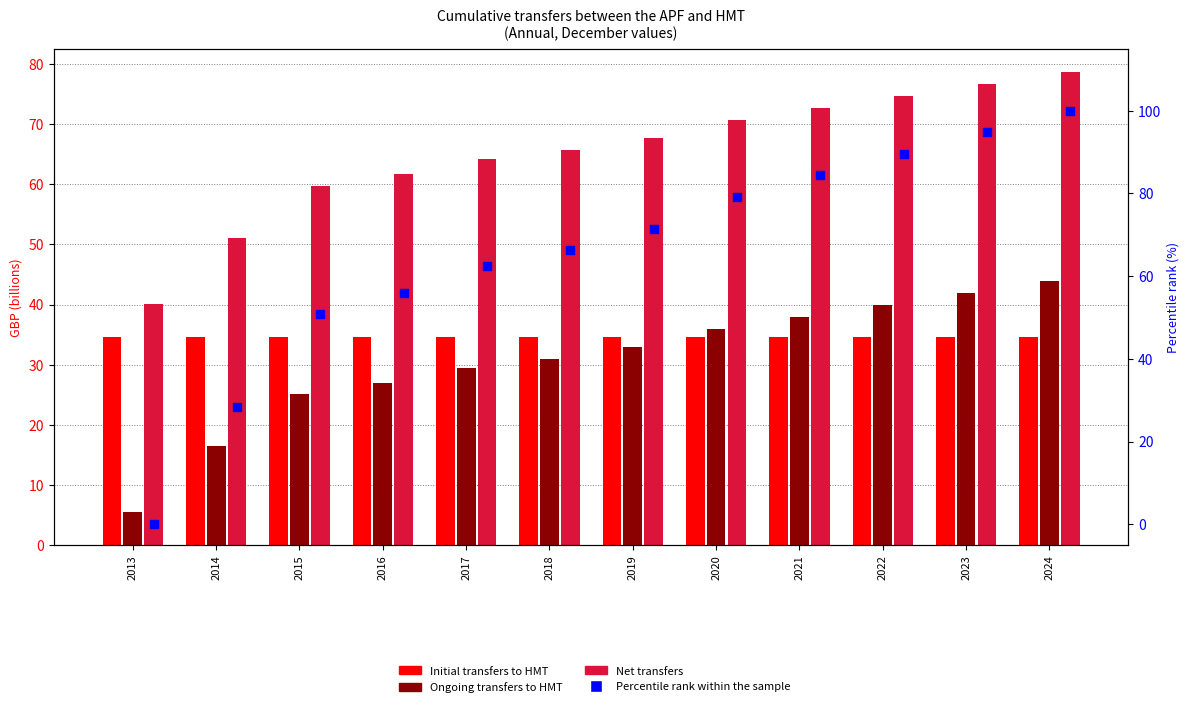

Is the value of Net transfers at 2024 greater than the value of Percentile rank within the sample at 2020?

No